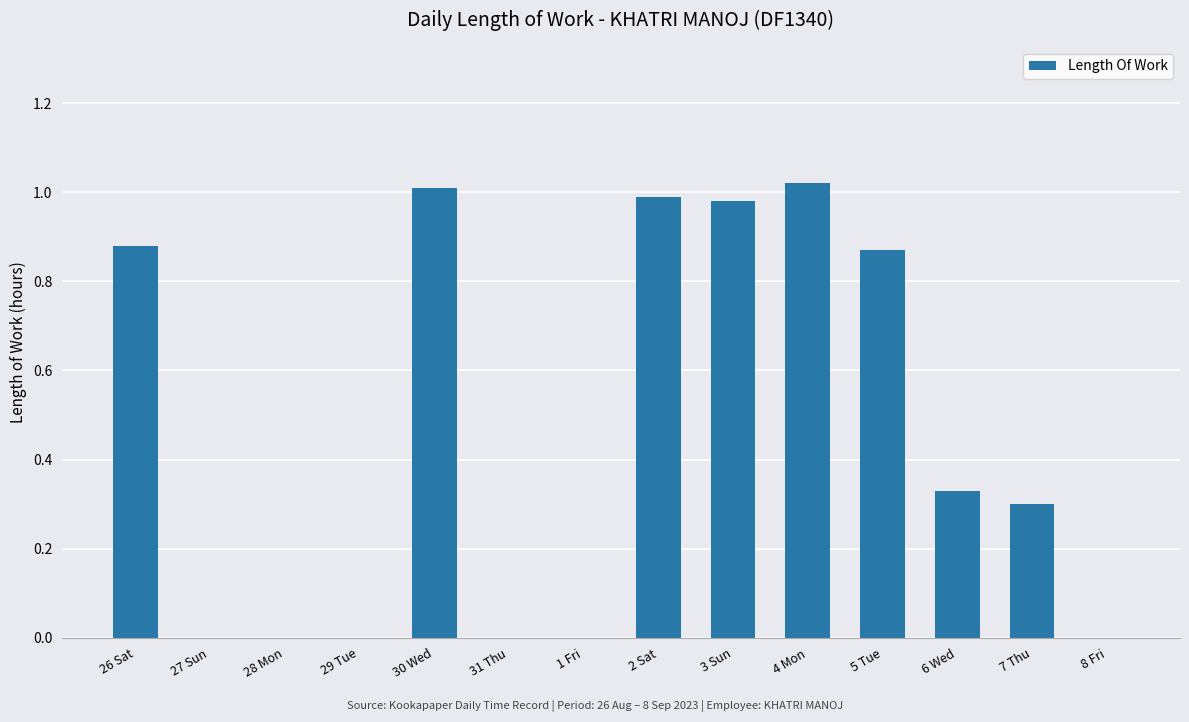

What is the change in value from 1 Fri to 2 Sat?

+1.0